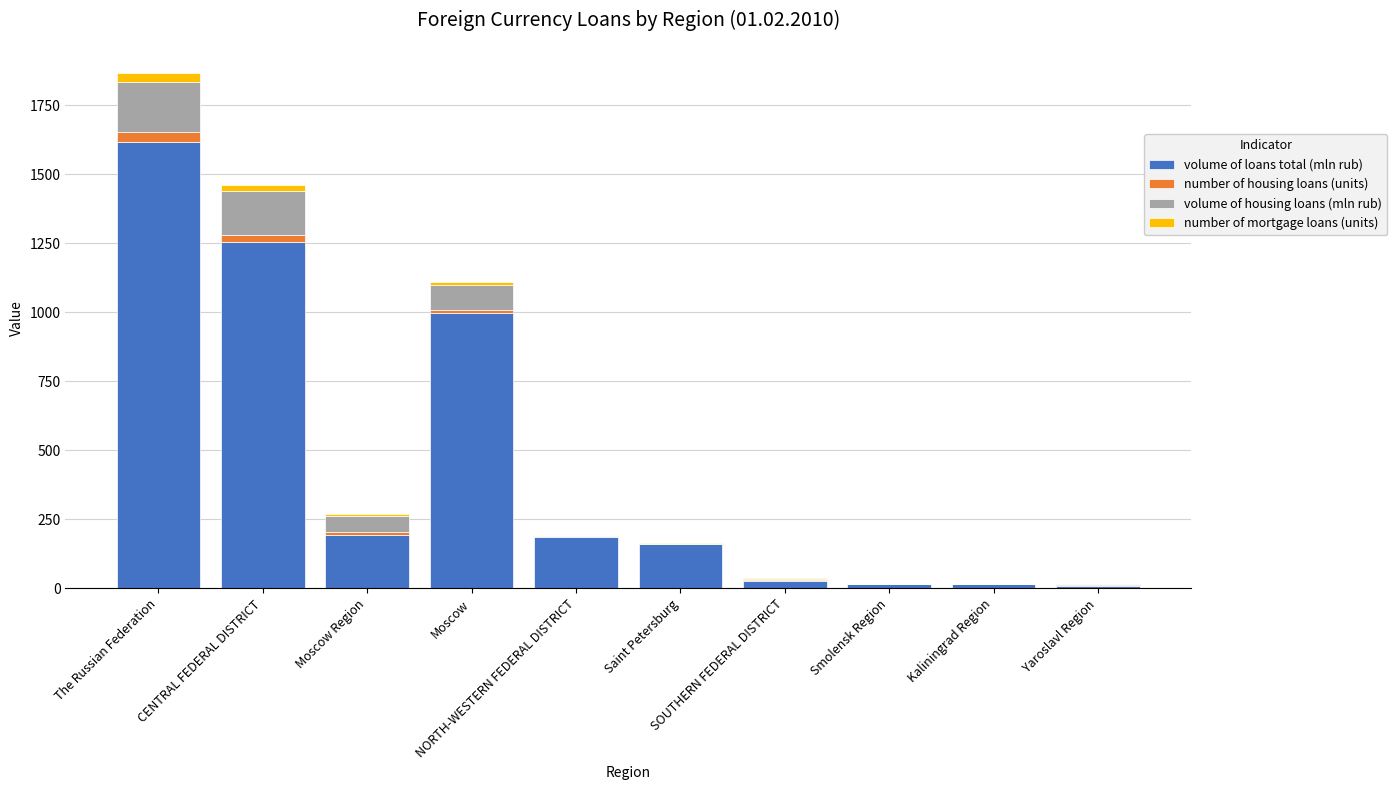

What is the total value across all series at Saint Petersburg?

163